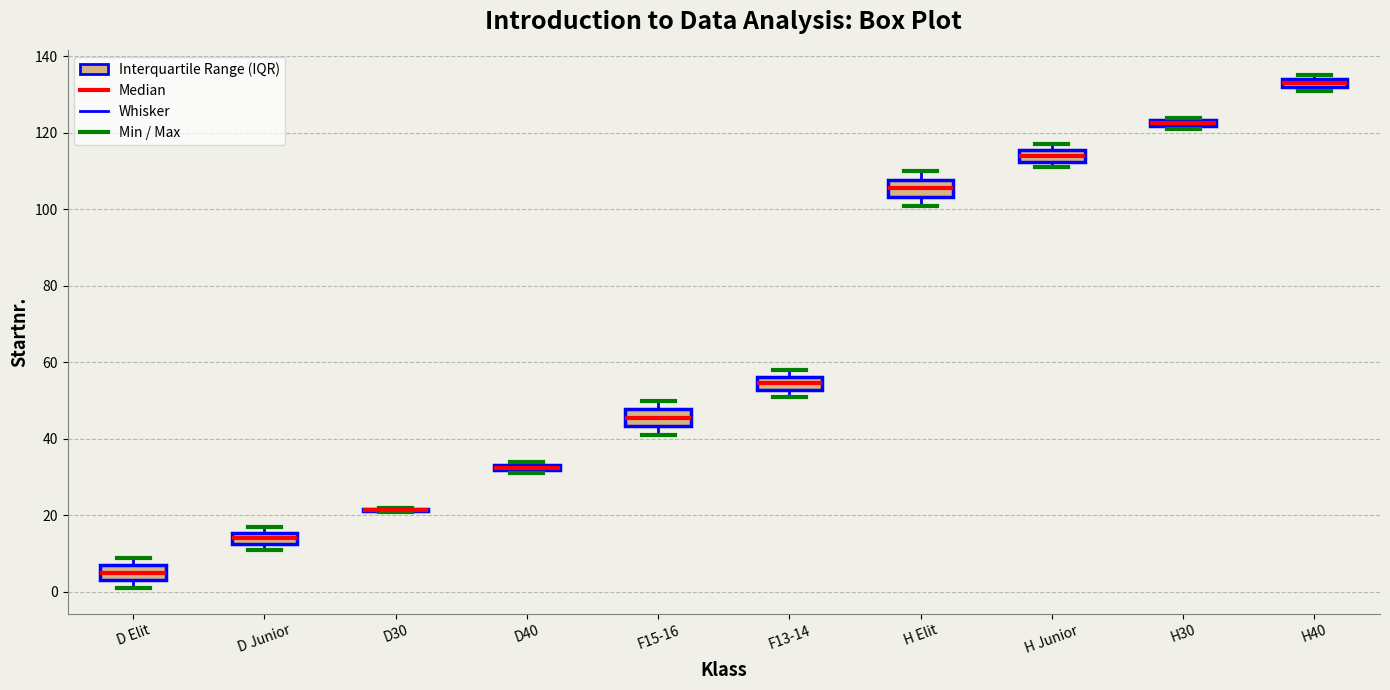

Where is the lower edge of the box for D Elit on the y-axis? The values are not printed on the chart, so give them approximately, as read against the axis.

4